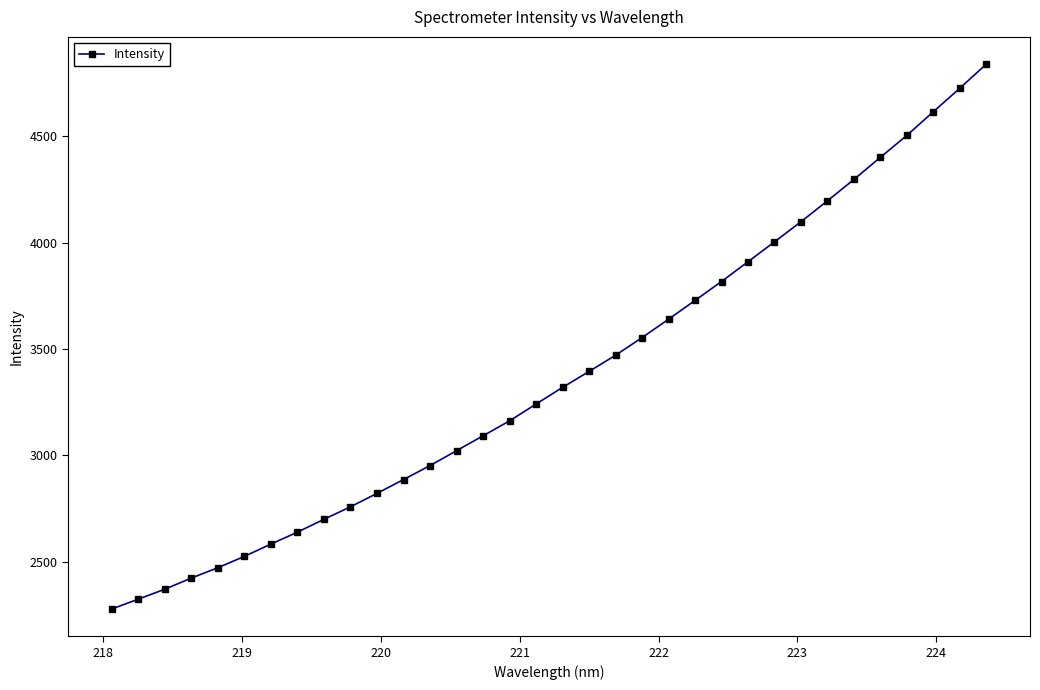

What is the difference between the second highest and minimum values?

2449.0